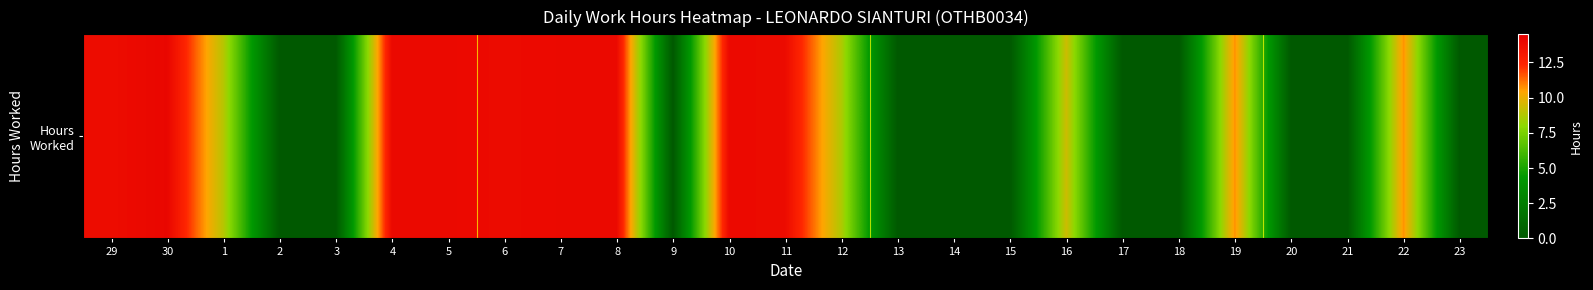

Between 7 and 14, which is larger?

7